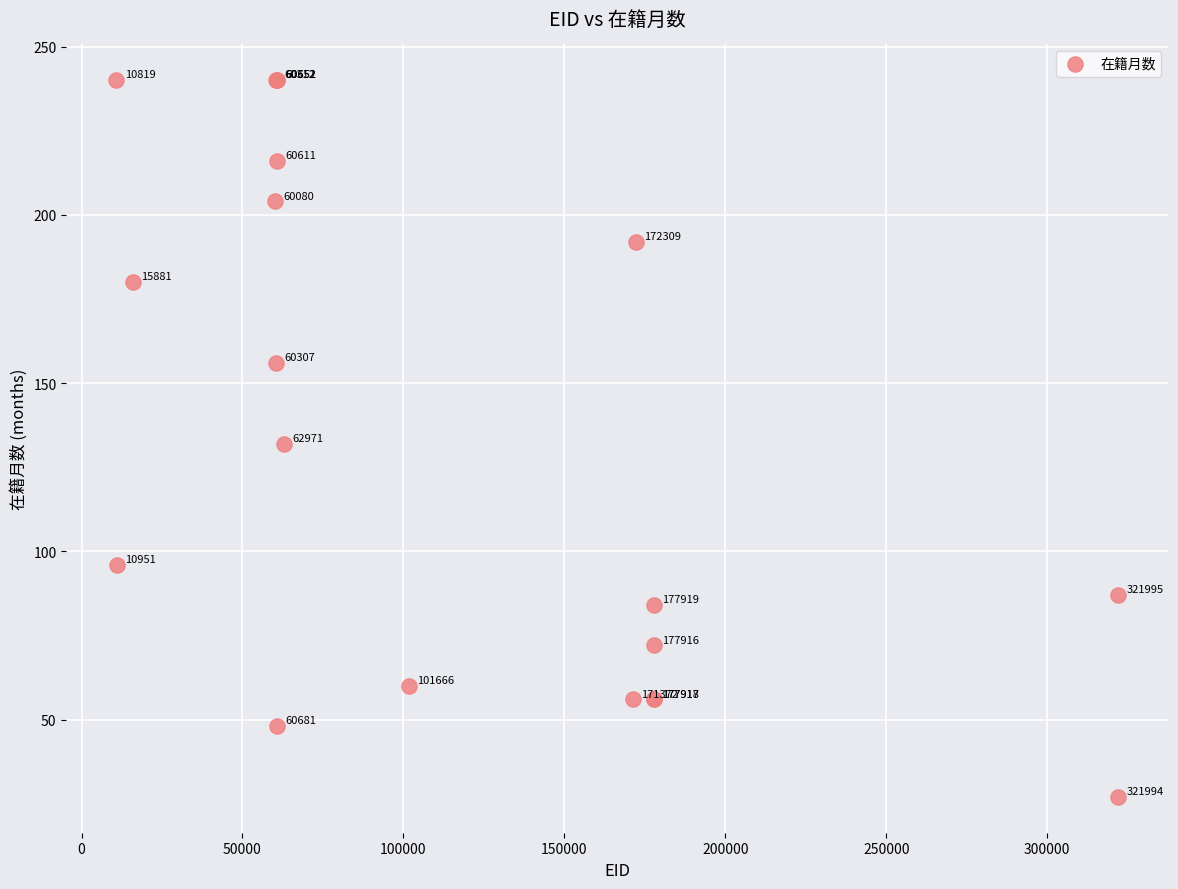

What Y value in the scatter plot is closest to 133?

132